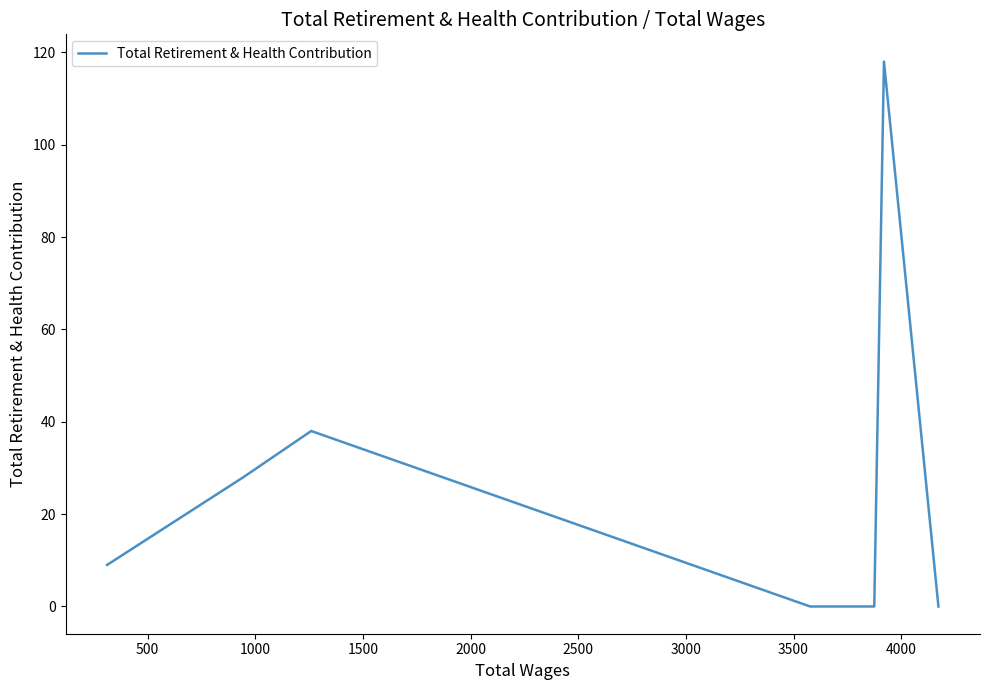

How many interior local peaks (higher than both neighbors) does the data have?

2